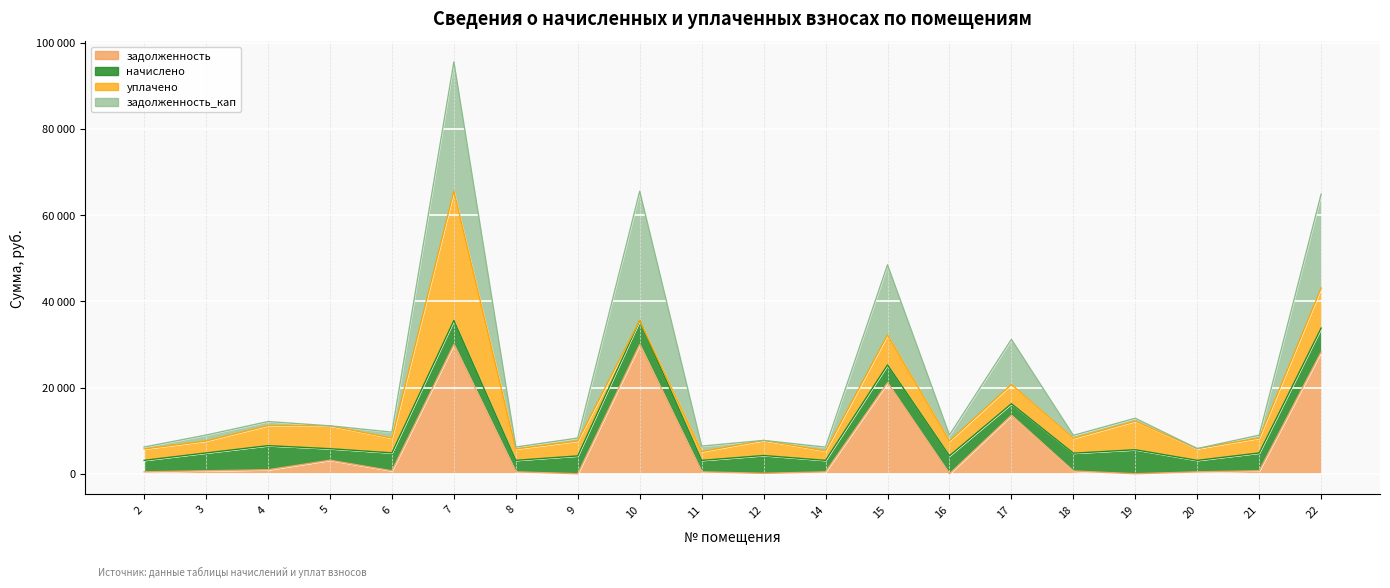

Rank the categories by задолженность value from highest to lowest.

10, 7, 22, 15, 17, 5, 4, 6, 3, 21, 18, 2, 8, 11, 14, 20, 12, 9, 16, 19